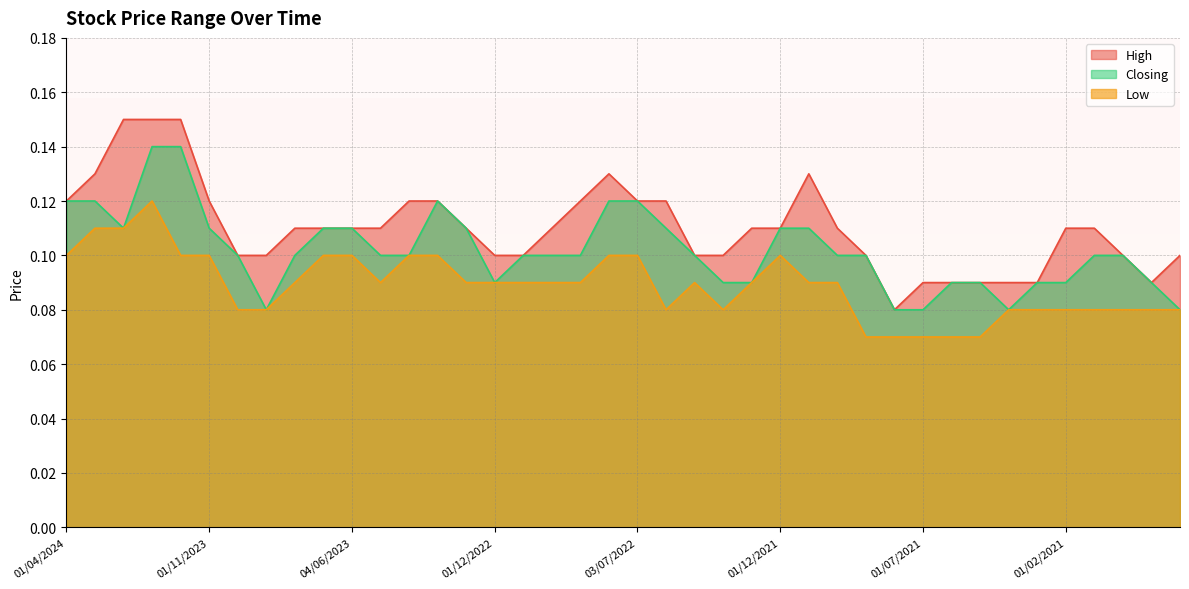

What position from the right is 01/02/2022?

16